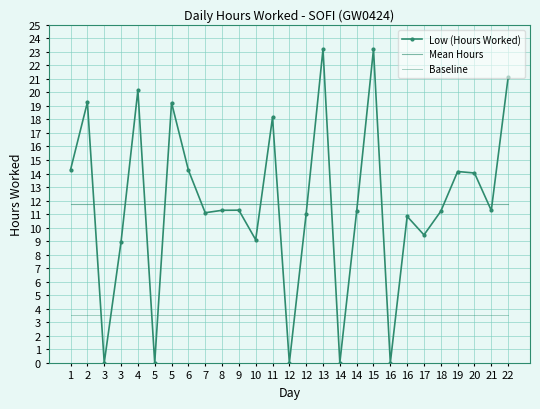

Which category has the highest value across all series?

13